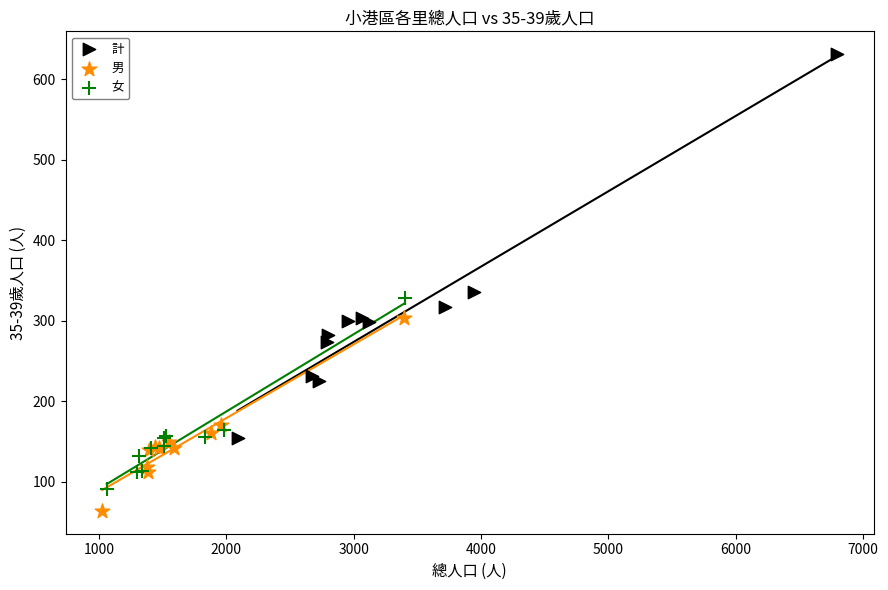

Which series has the widest spread of Y values?

計